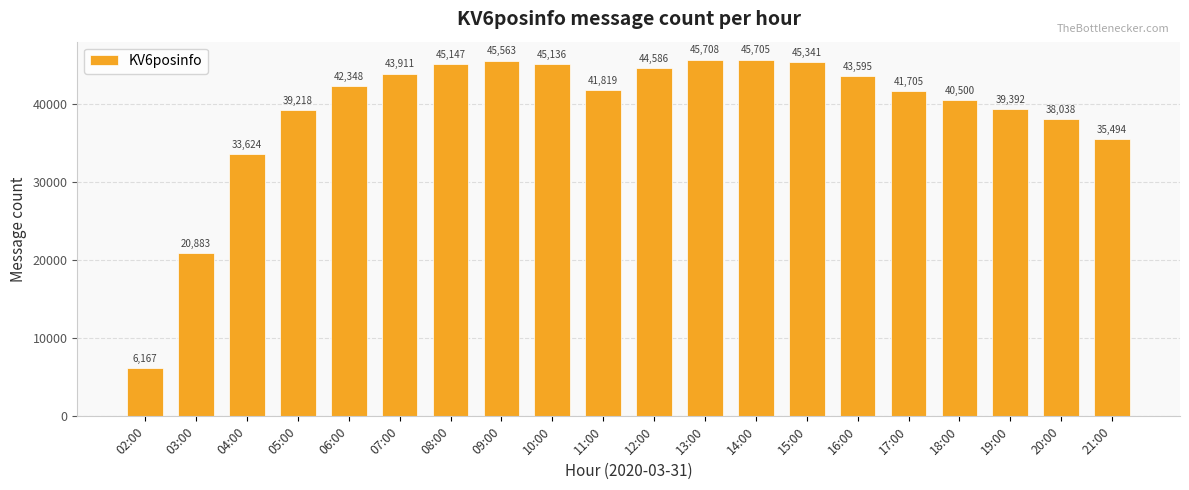

At which category does the chart reach its minimum across all series?

02:00